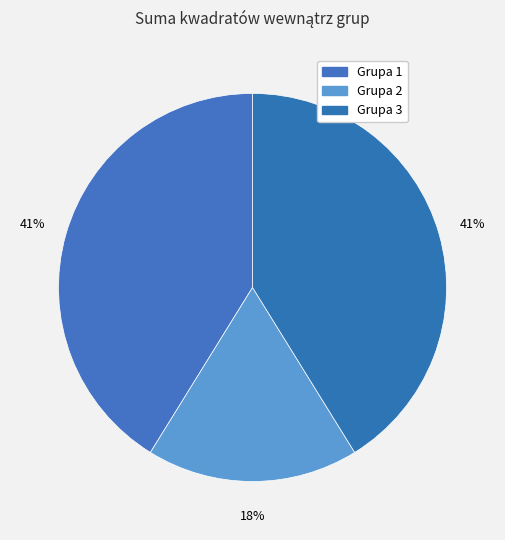

Is the sum of Grupa 3 and Grupa 2 greater than half?

Yes